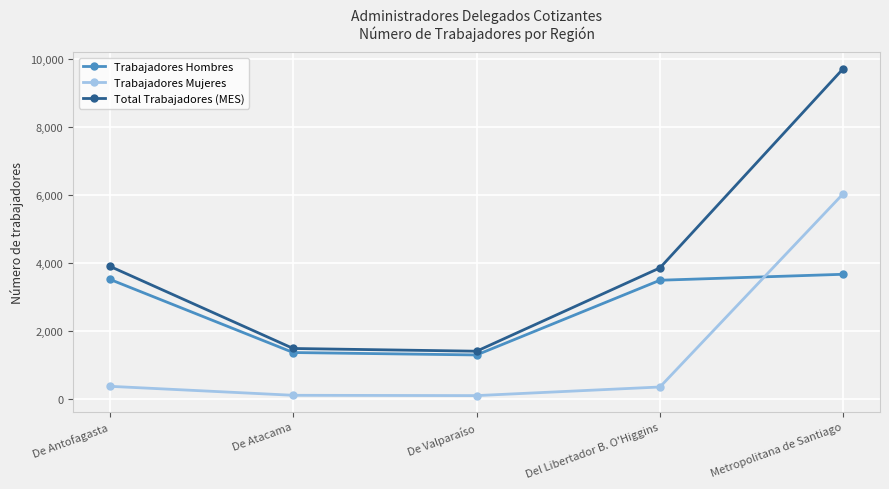

What are all the series names shown in the legend?

Trabajadores Hombres, Trabajadores Mujeres, Total Trabajadores (MES)